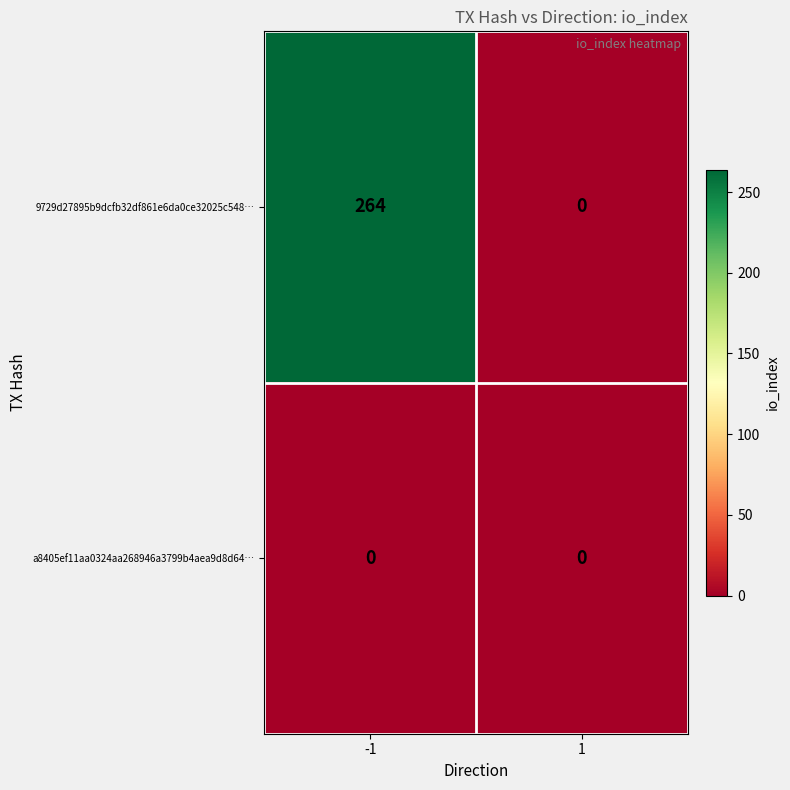

Which series has the largest range (max minus min)?

9729d27895b9dcfb32df861e6da0ce32025c548…